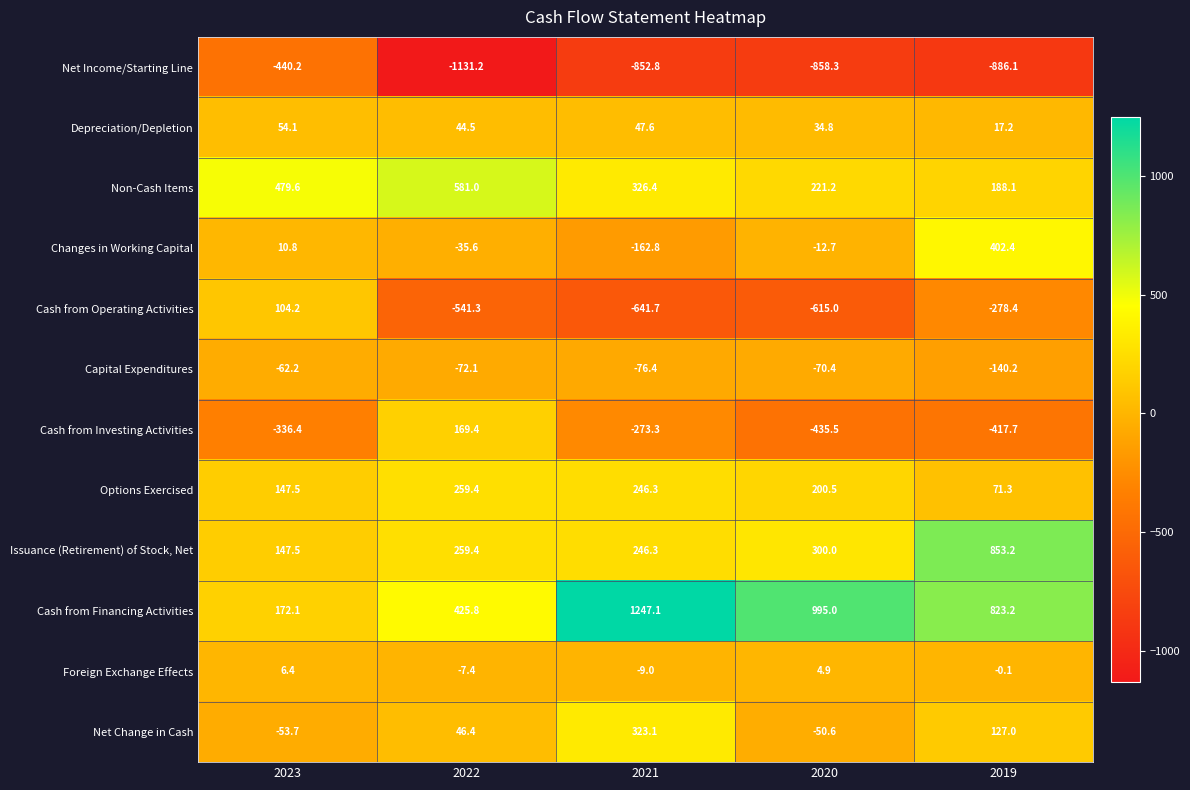

Which series has the largest total across all categories?

Cash from Financing Activities